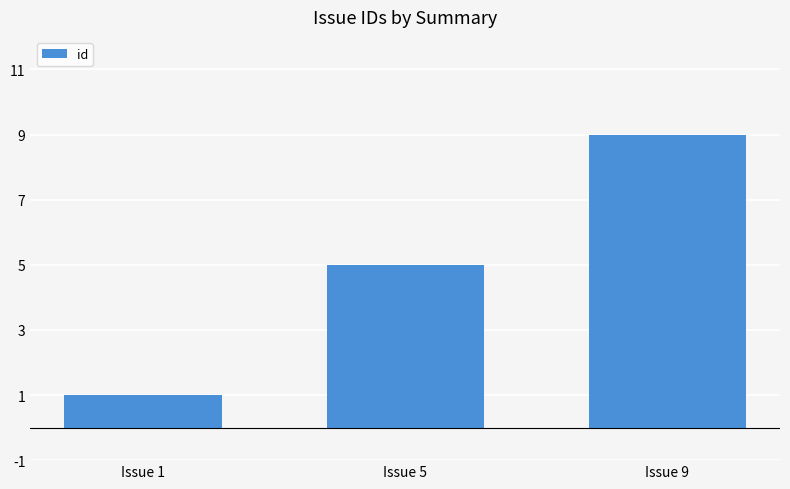

Is it true that the value at Issue 5 is 5?

True